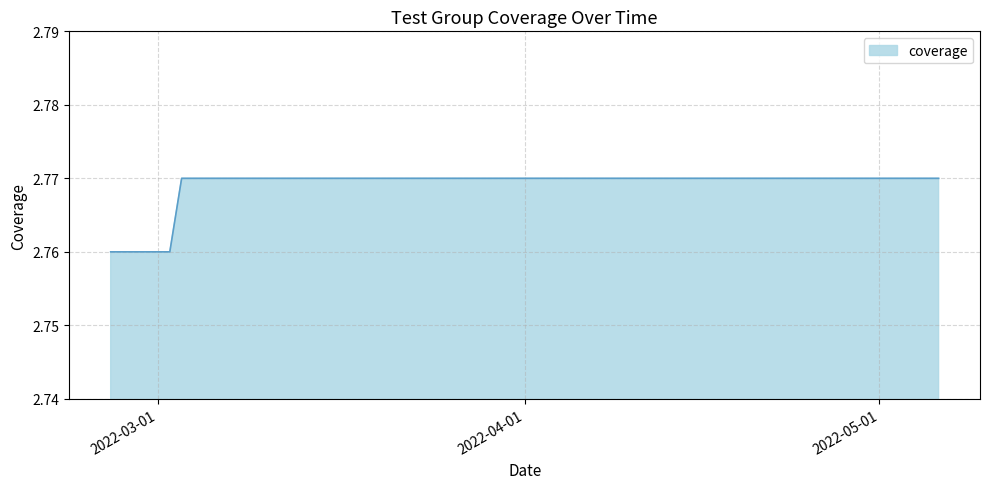

Does the chart display data point markers on the line(s)?

No